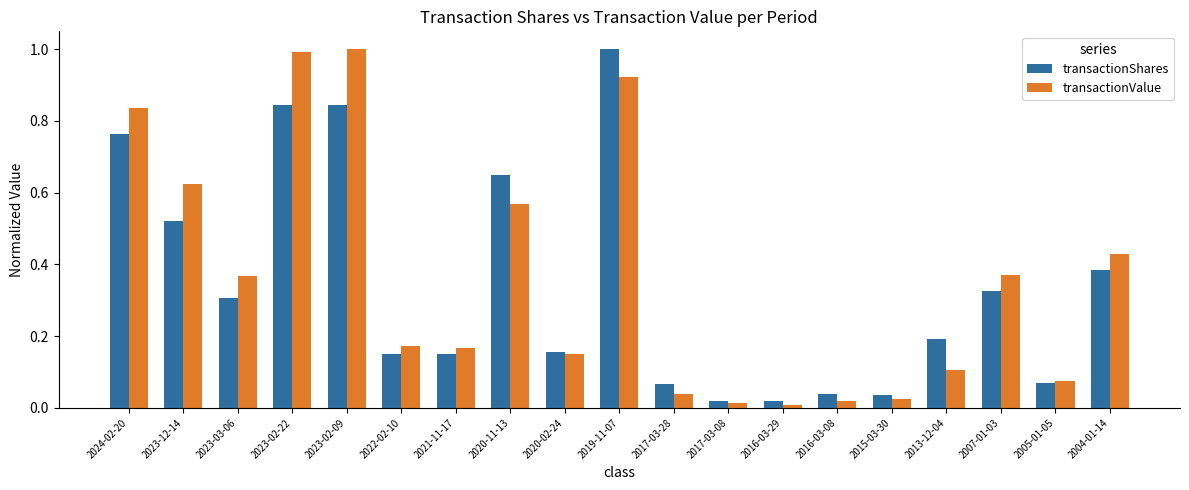

Is the value of transactionShares at 2016-03-29 greater than the value of transactionValue at 2022-02-10?

No